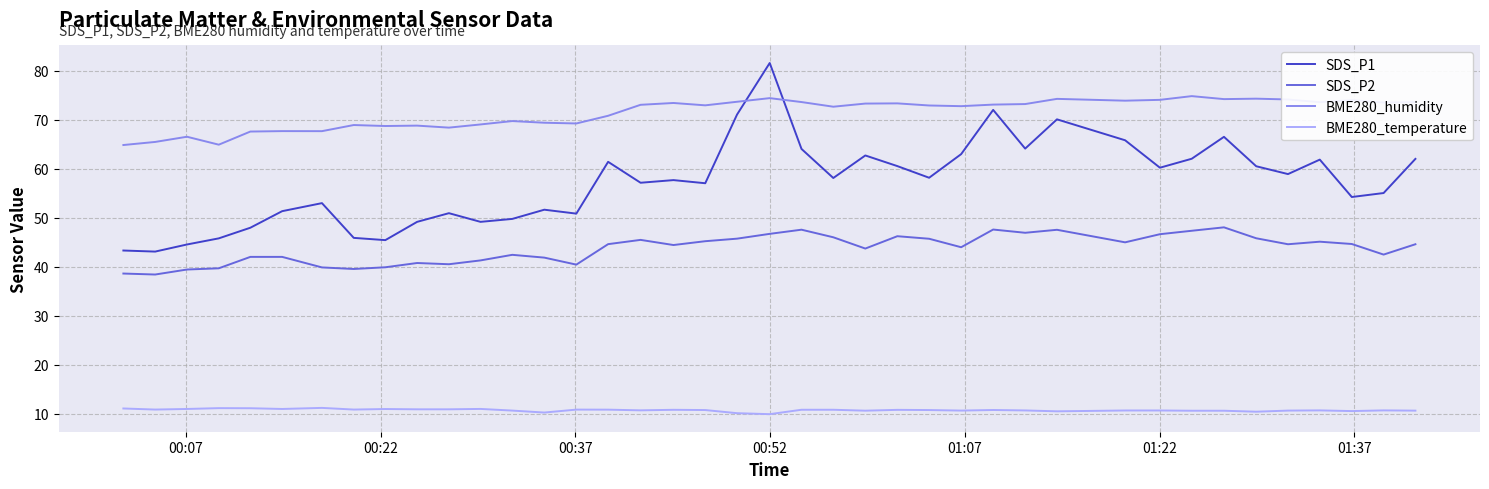

What is the difference between the maximum and minimum values in the SDS_P2 series?

9.6